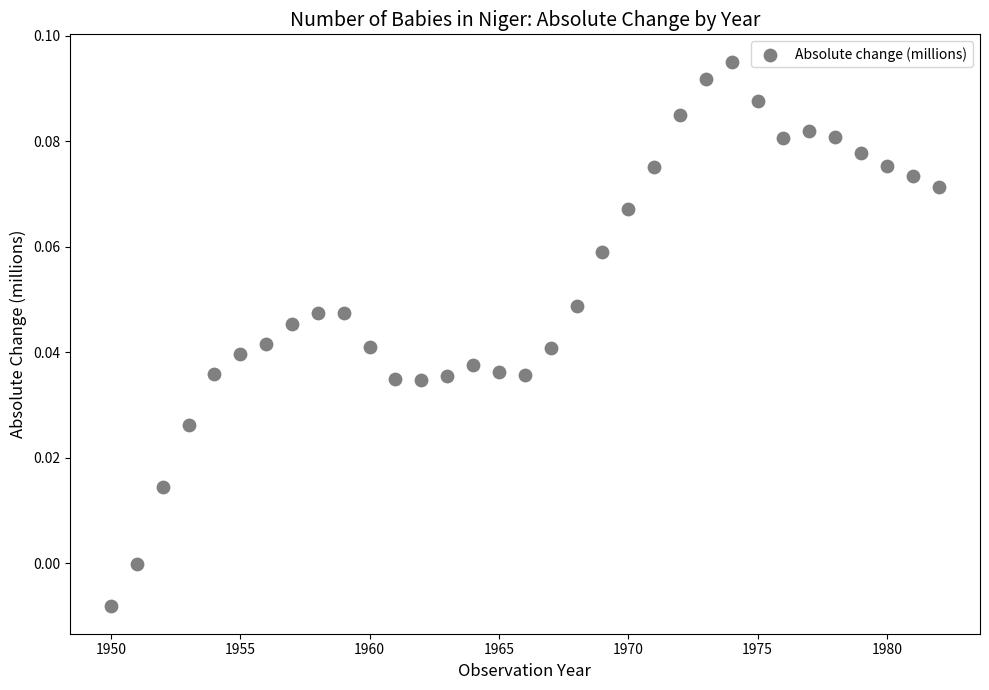

What is the range of X values (max minus min)?

32.0